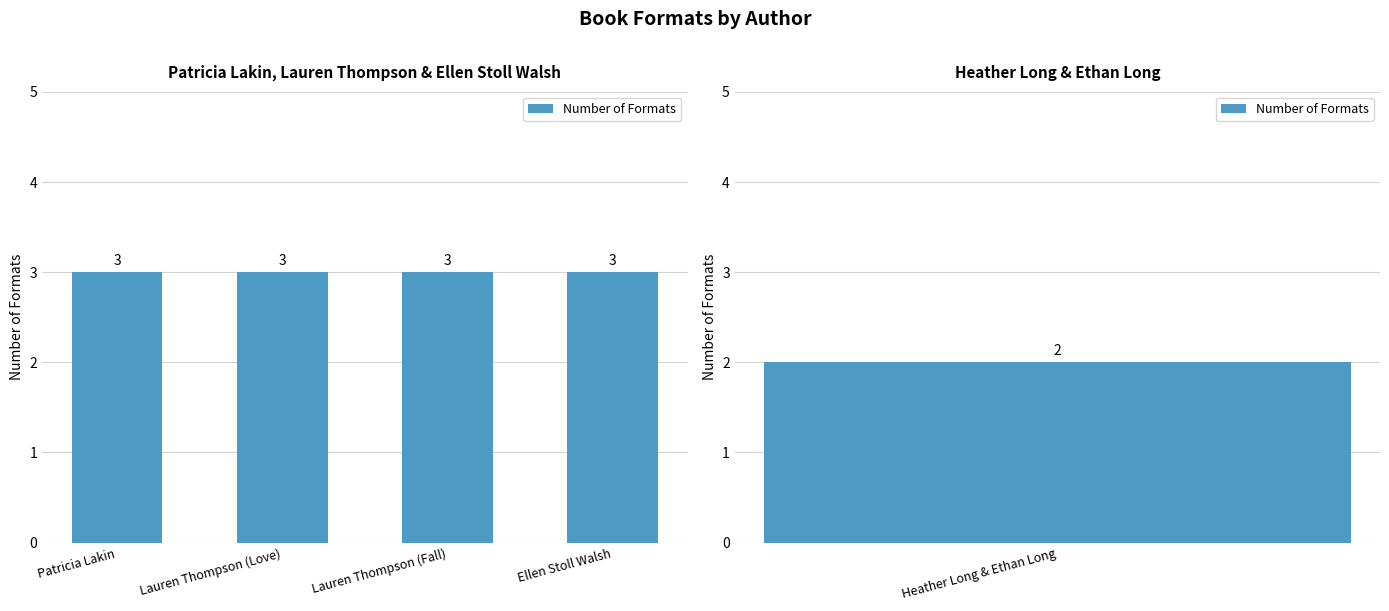

What is the maximum value shown in the chart?

3